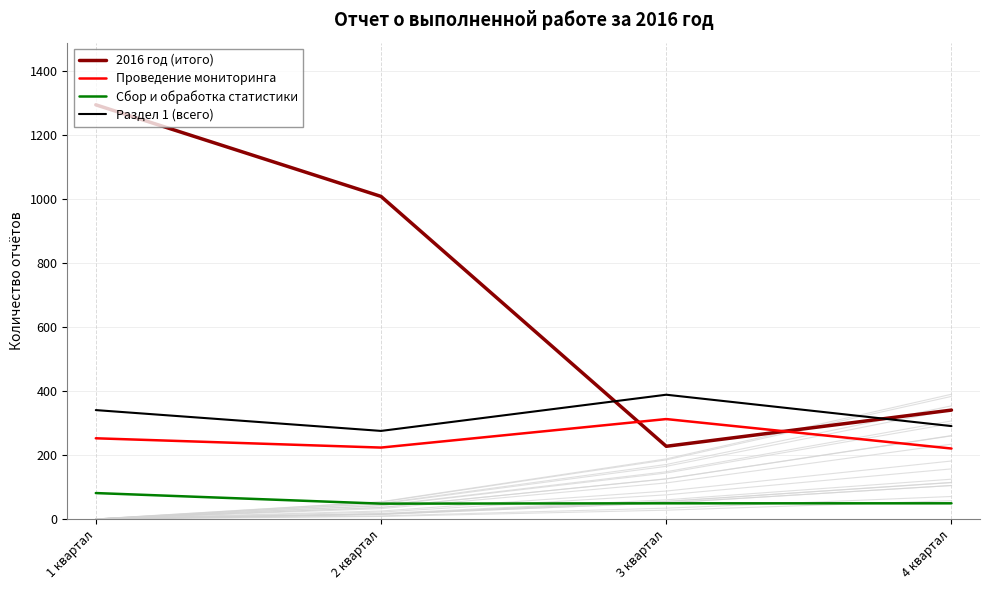

Reading left to right, extract all data points from this chart.

2016 год (итого): 1293	1007	227	340
Проведение мониторинга: 252	223	312	220
Сбор и обработка статистики: 81	48	49	49
Раздел 1 (всего): 340	275	388	290